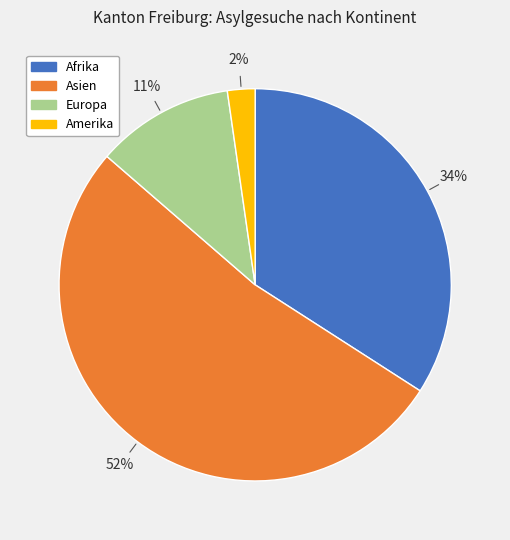

Rank the categories by value from lowest to highest.

Amerika, Europa, Afrika, Asien